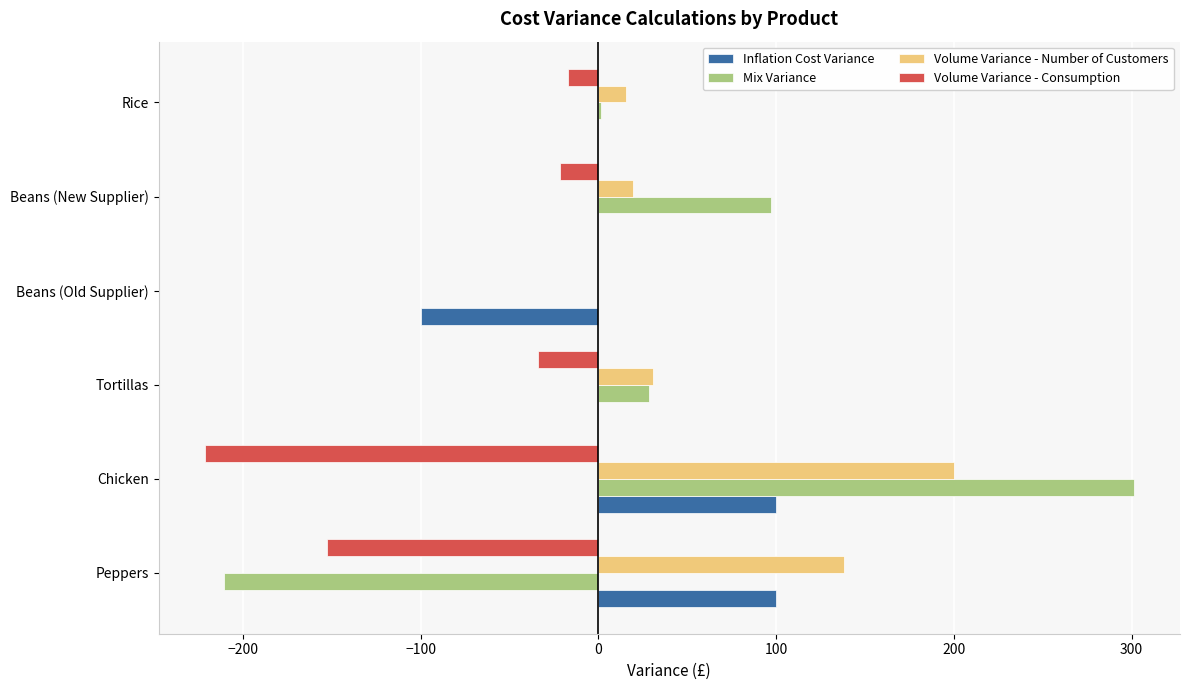

Which label corresponds to the largest value in the chart?

Chicken